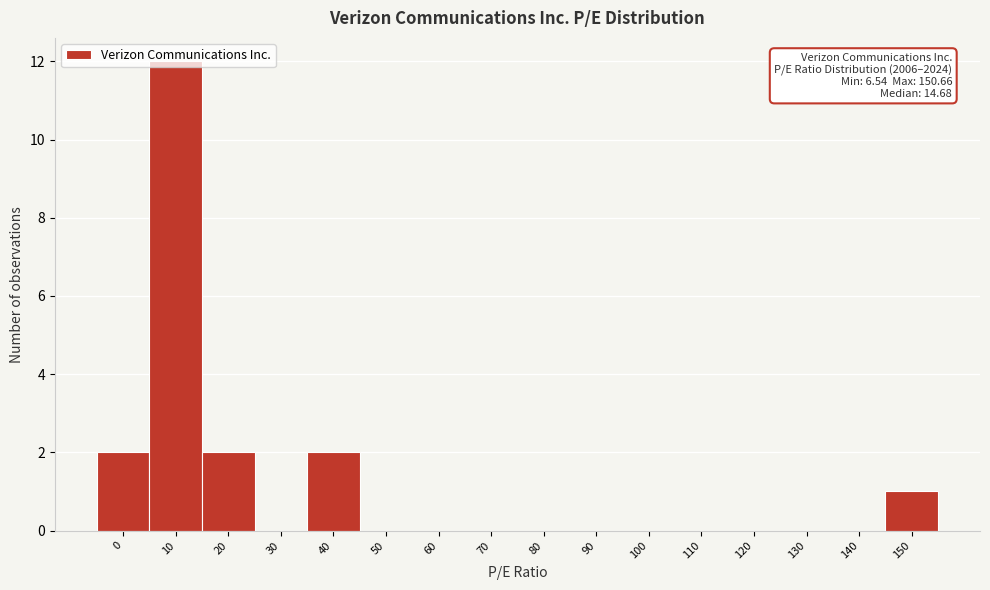

Is it true that the value at 150 is 0?

False